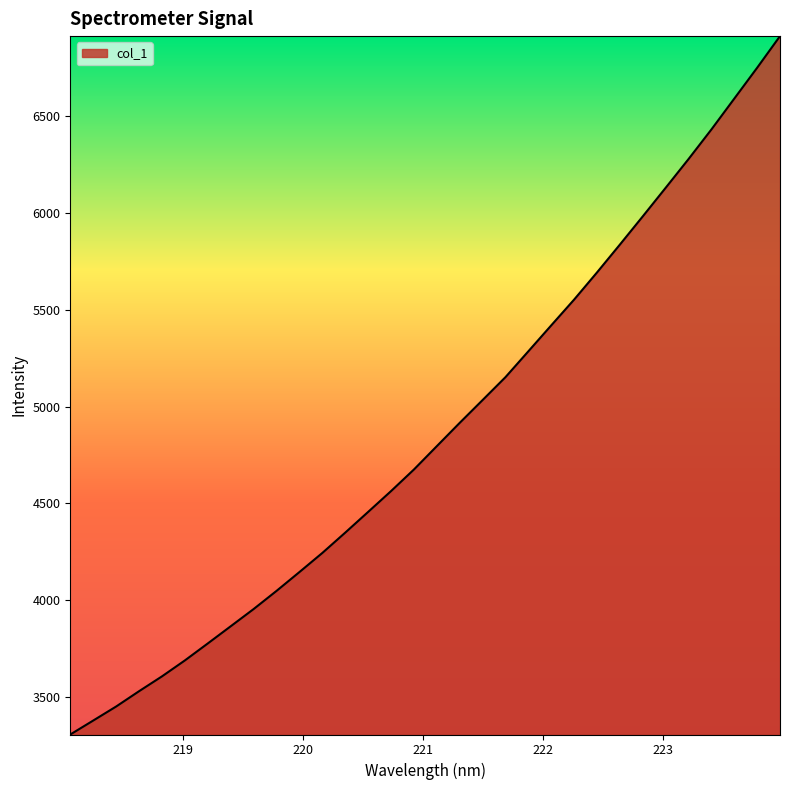

What is the difference between the maximum and minimum values?

3606.1